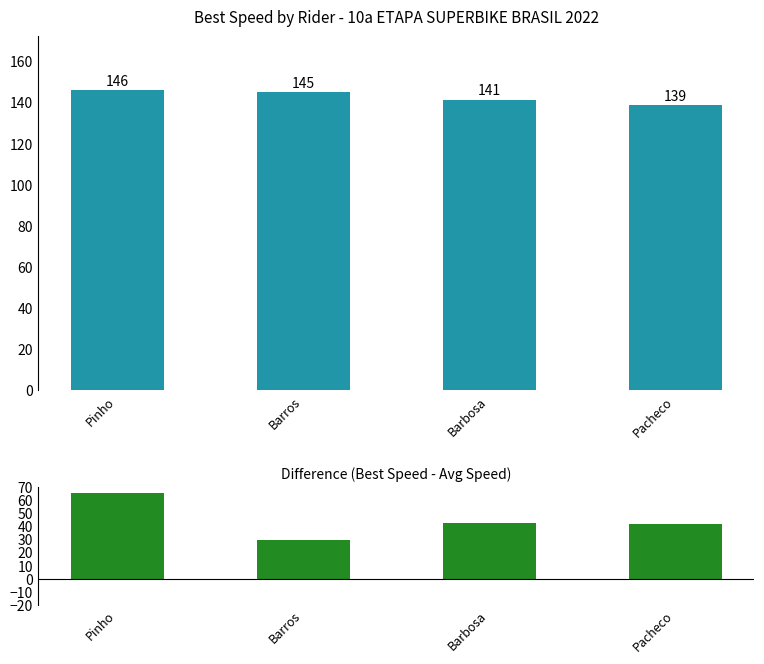

Between Pacheco and Barbosa, which is larger?

Barbosa